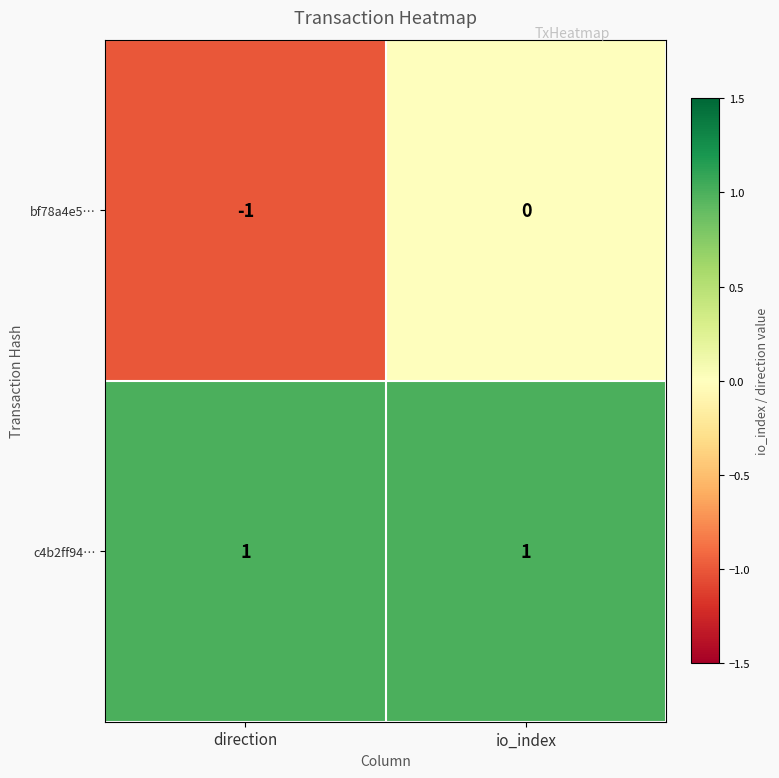

Which series has the largest range (max minus min)?

bf78a4e5…